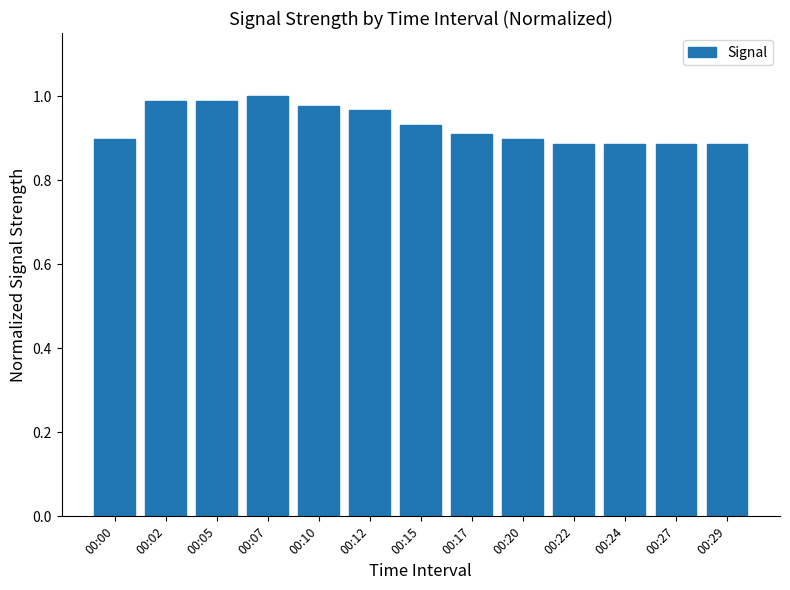

Between 00:15 and 00:27, which is larger?

00:15